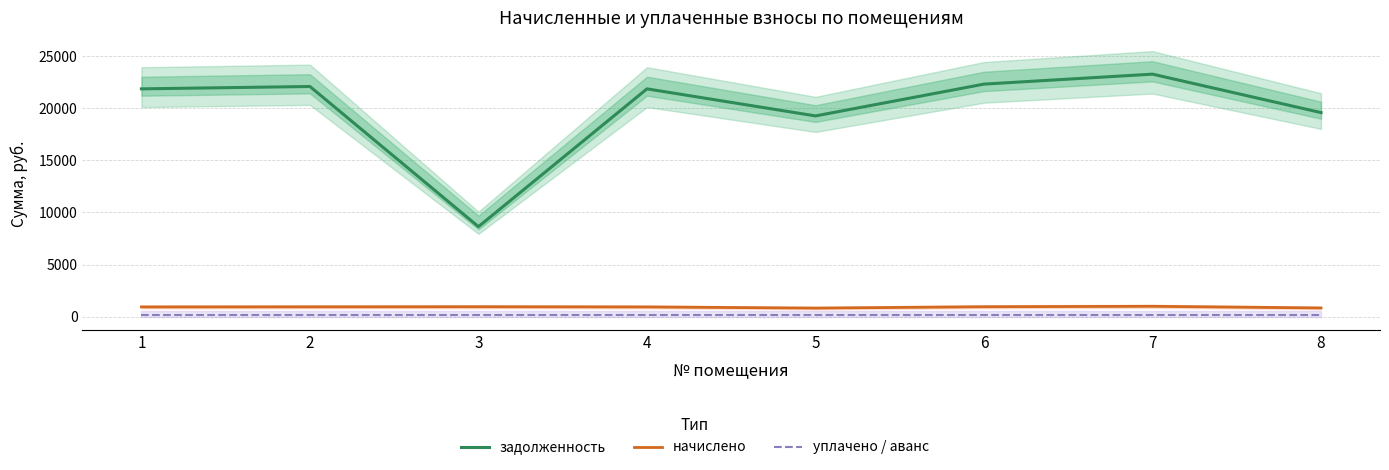

Between 3 and 6, which series saw the biggest shift?

задолженность